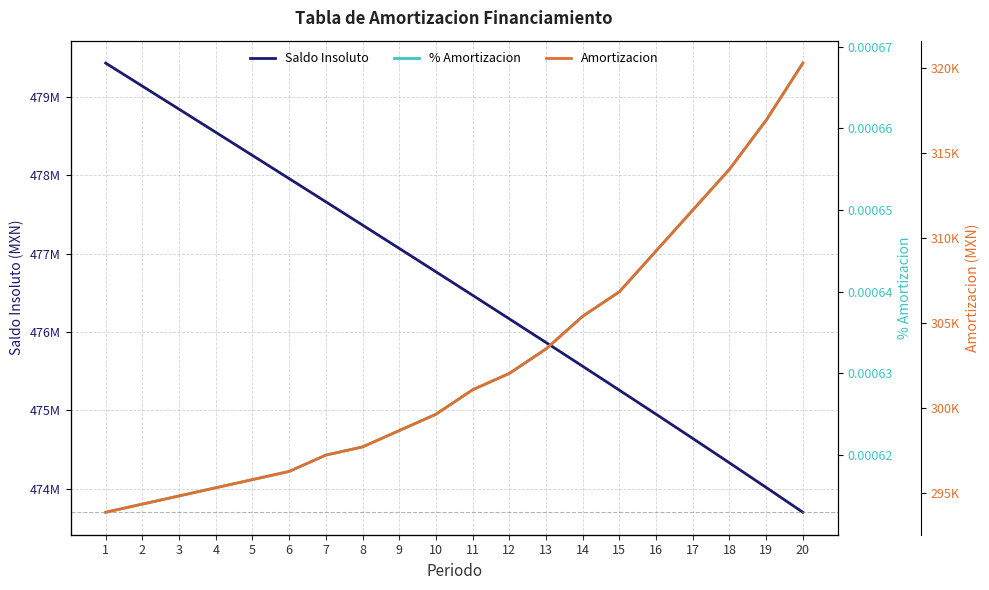

At how many categories does at least one series exceed 478451689?

4